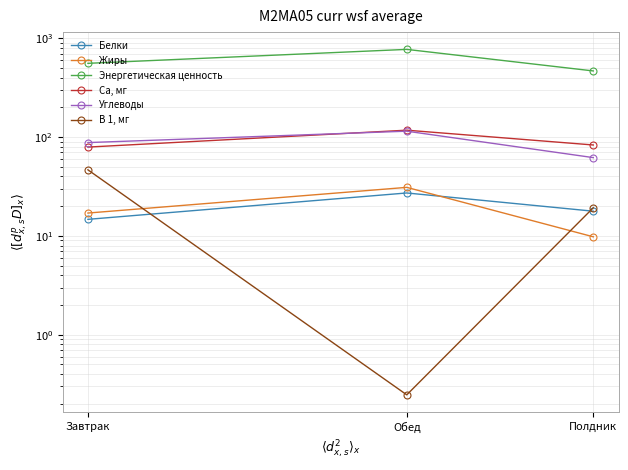

Reading left to right, extract all data points from this chart.

Белки: Завтрак=14.7	Обед=27.2	Полдник=17.8
Жиры: Завтрак=17.1	Обед=31.0	Полдник=9.8
Энергетическая ценность: Завтрак=559.3	Обед=774.2	Полдник=468.4
Са, мг: Завтрак=79.4	Обед=117.7	Полдник=83.3
Углеводы: Завтрак=88.1	Обед=115.0	Полдник=62.1
В 1, мг: Завтрак=46.7	Обед=0.2	Полдник=19.3